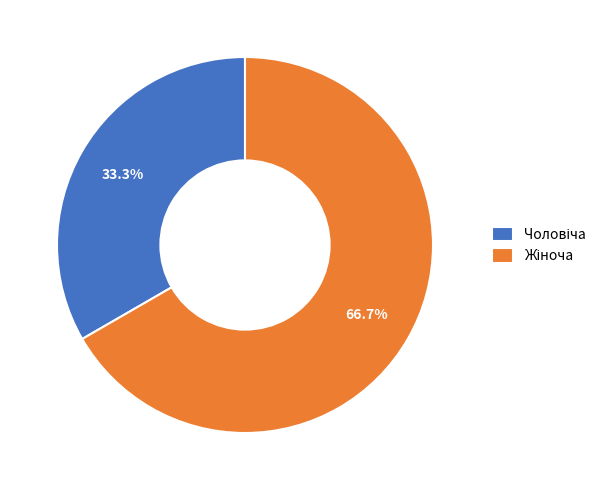

Is there any slice that represents more than half of the pie?

Yes